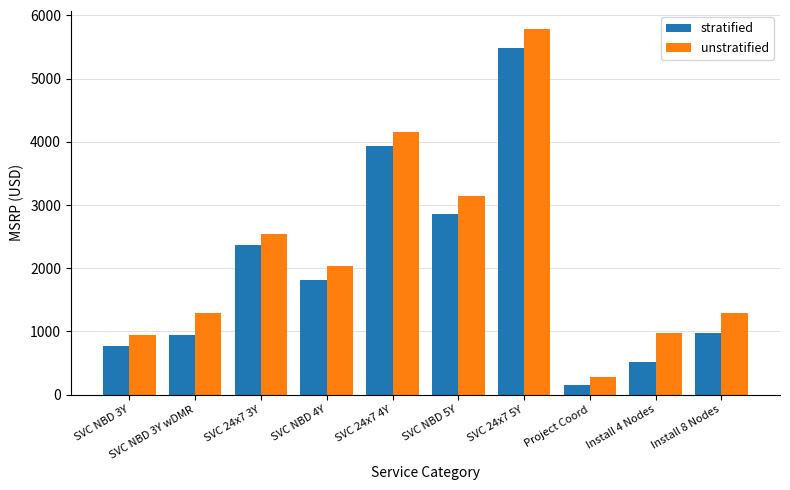

At which label does unstratified first exceed 2040?

SVC 24x7 3Y